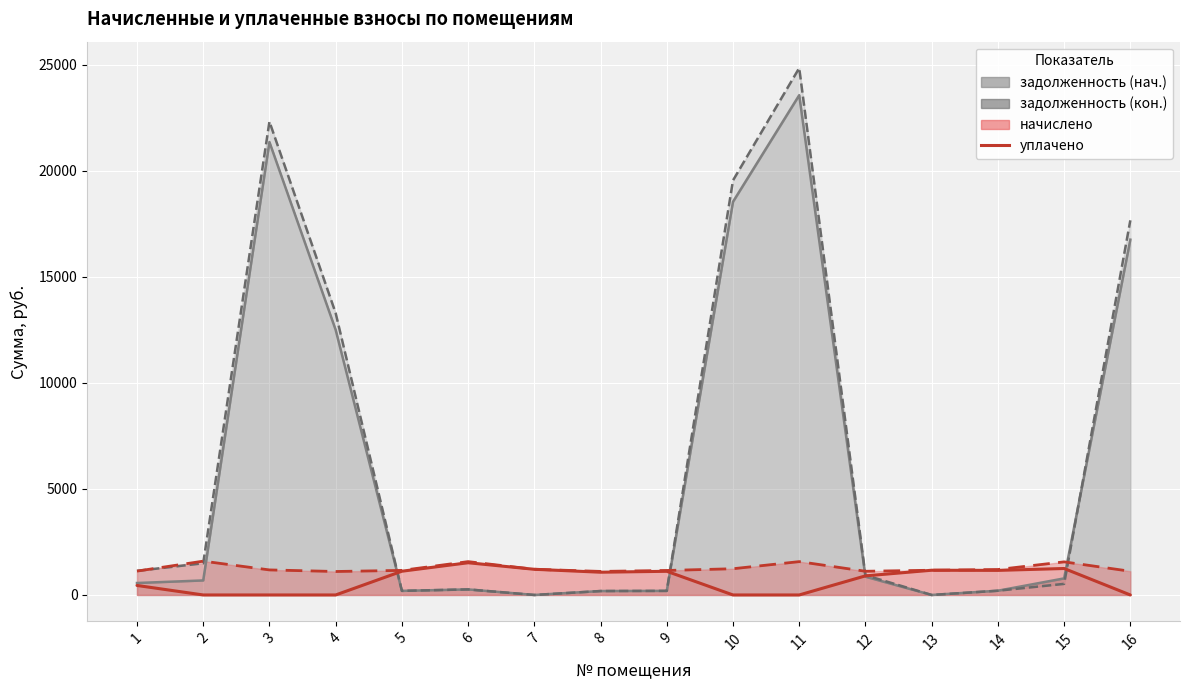

At which category does the chart reach its peak across all series?

11